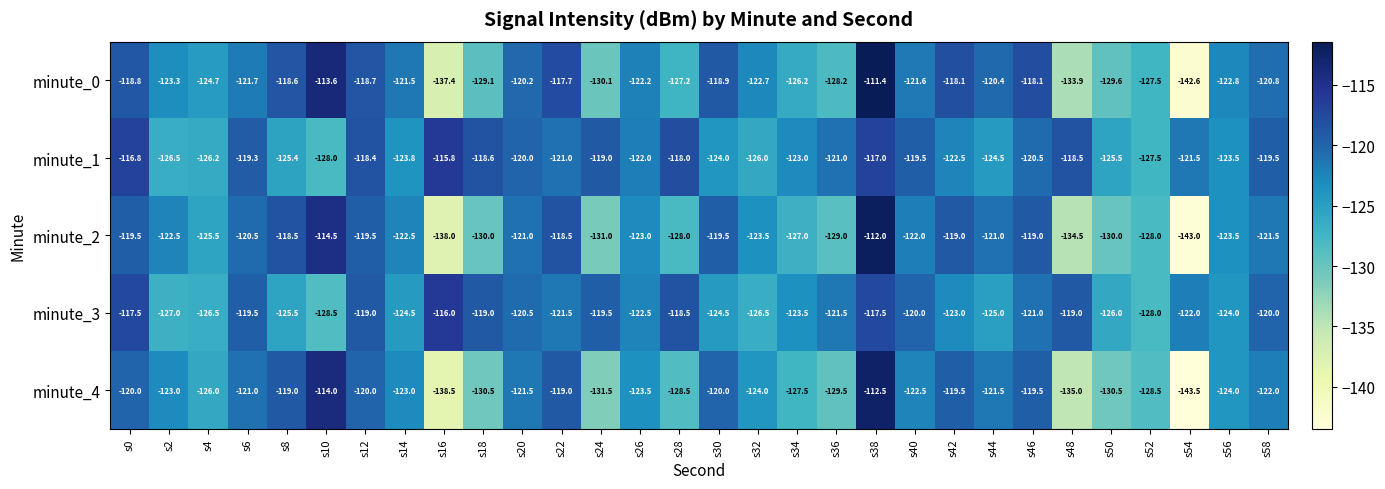

List the series in order of their peak value, highest first.

minute_0, minute_2, minute_4, minute_1, minute_3